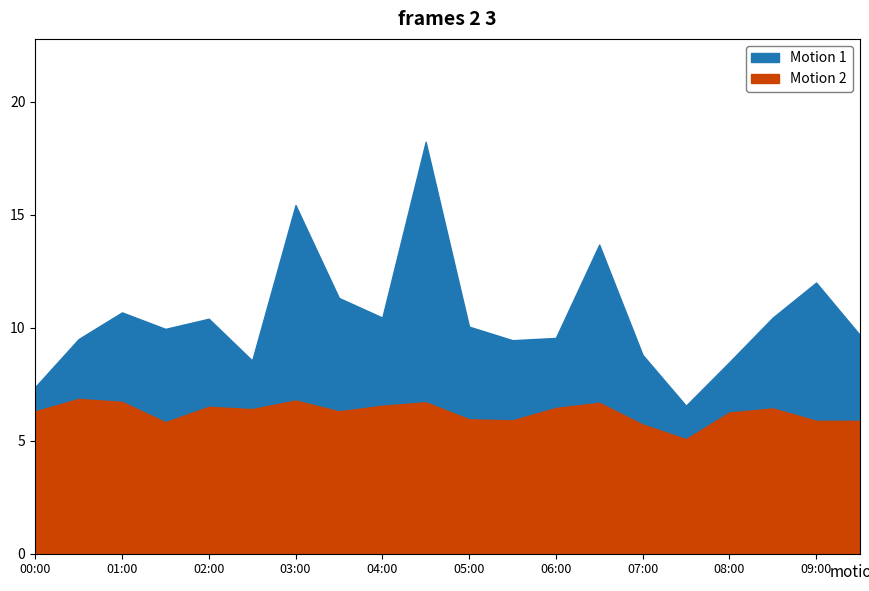

How many lines are shown in the chart?

2